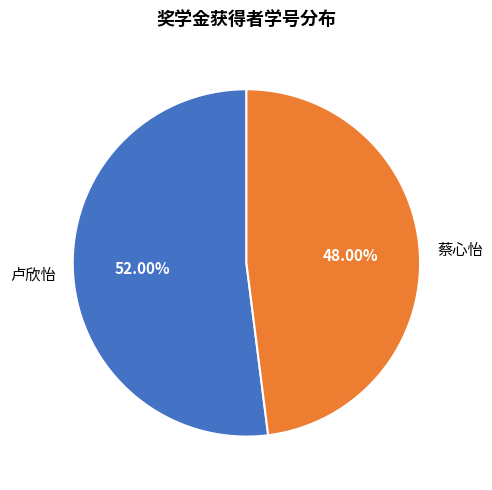

Count the number of slices in the pie.

2